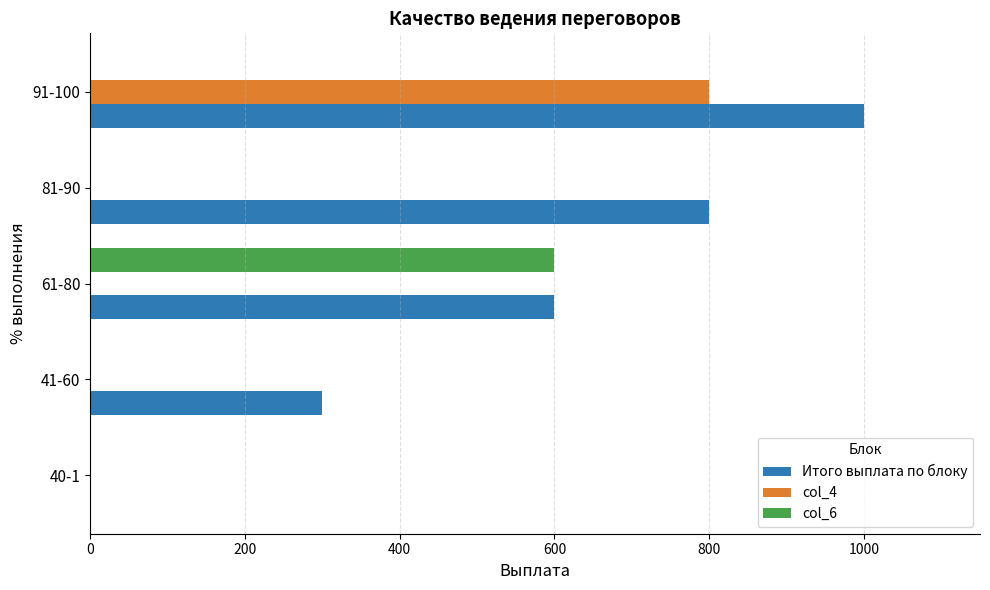

The value of col_6 at 81-90 is 311. True or false?

False